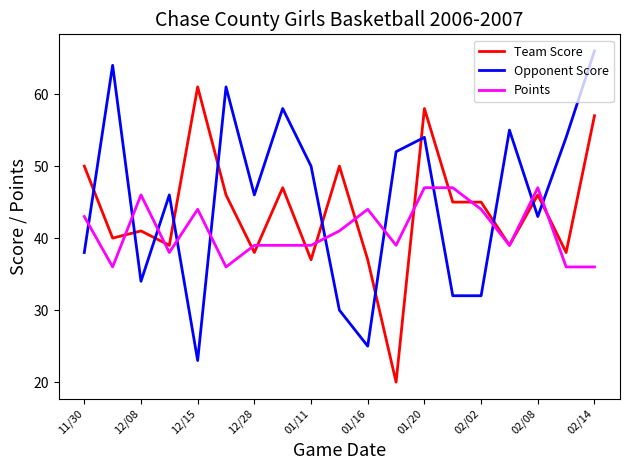

True or false: Opponent Score and Points cross at least once.

True